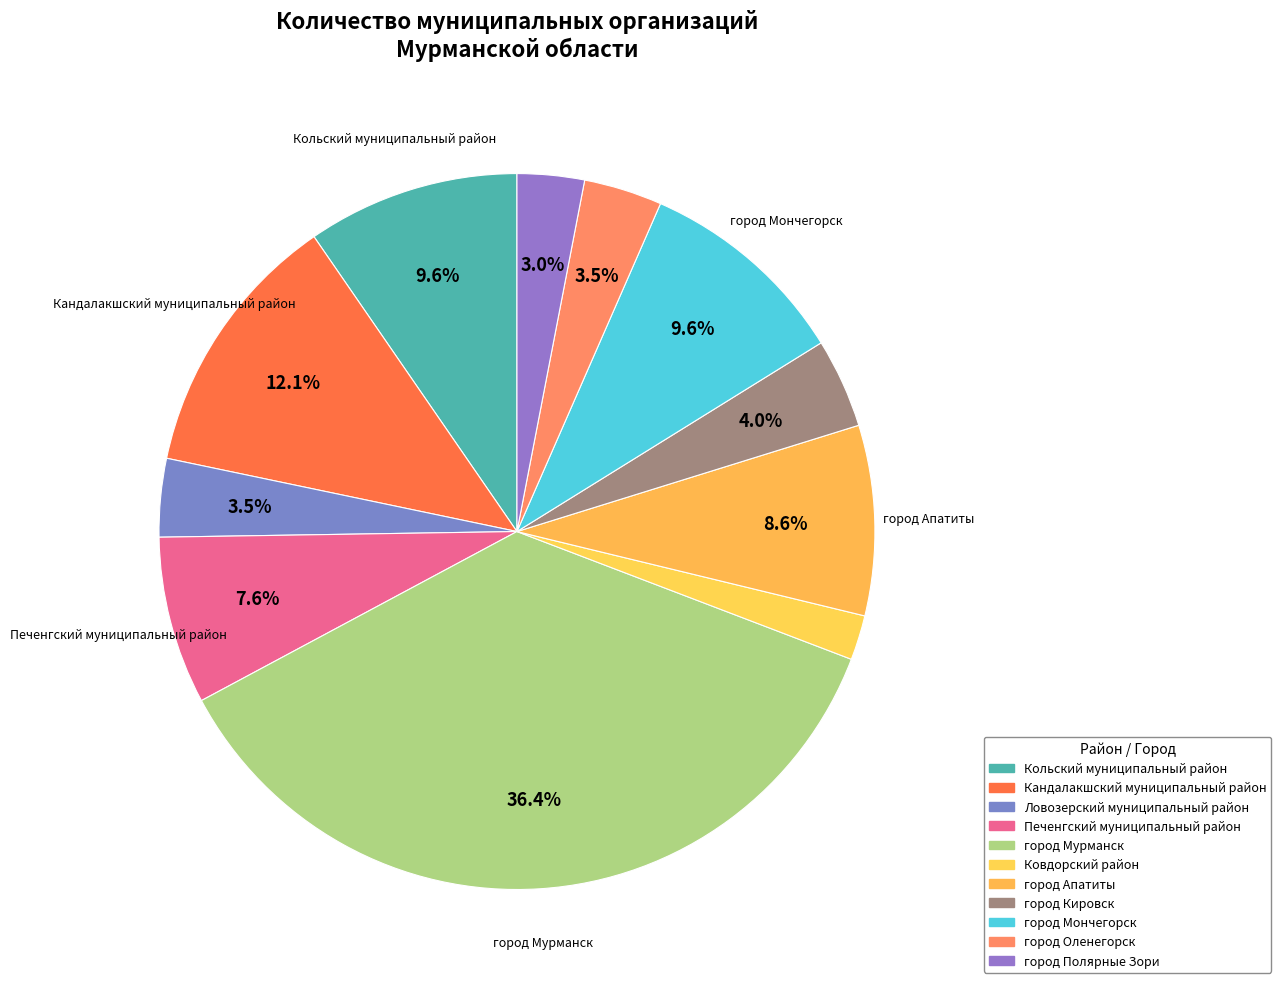

Which category has the smallest portion of the pie?

Ковдорский район